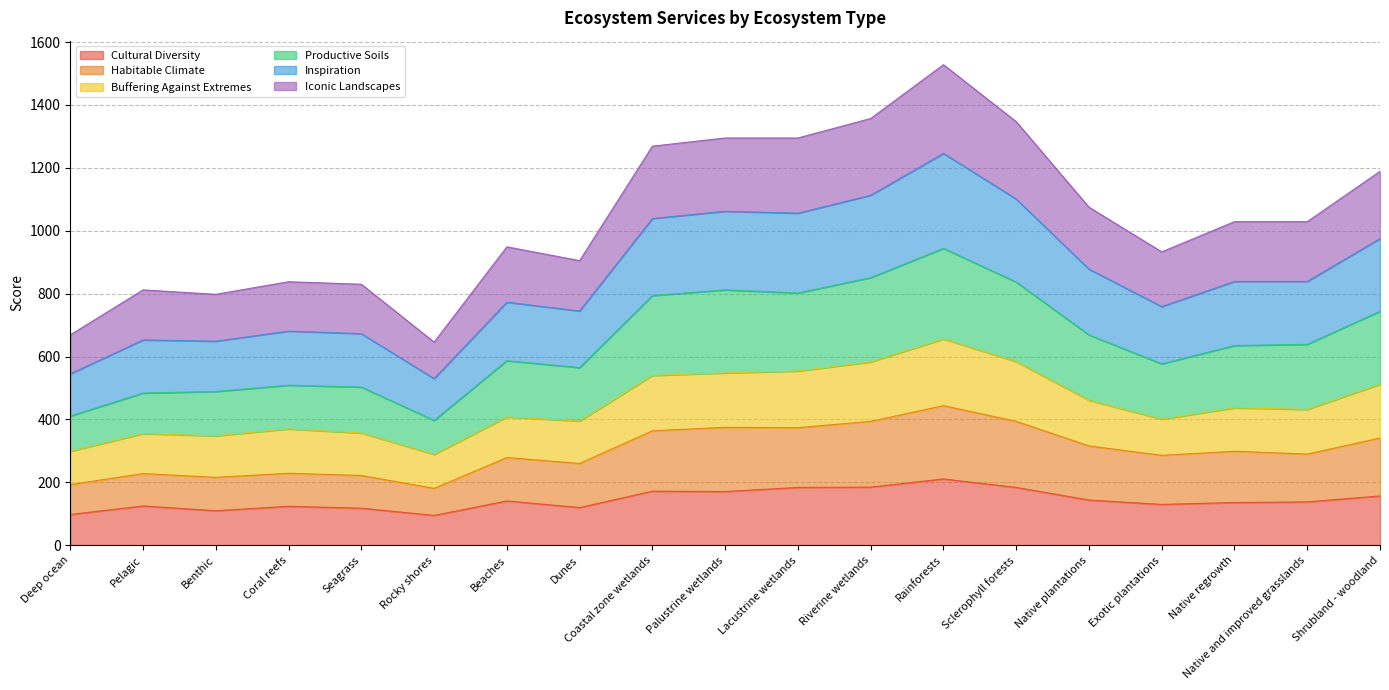

Does the chart display data point markers on the line(s)?

No